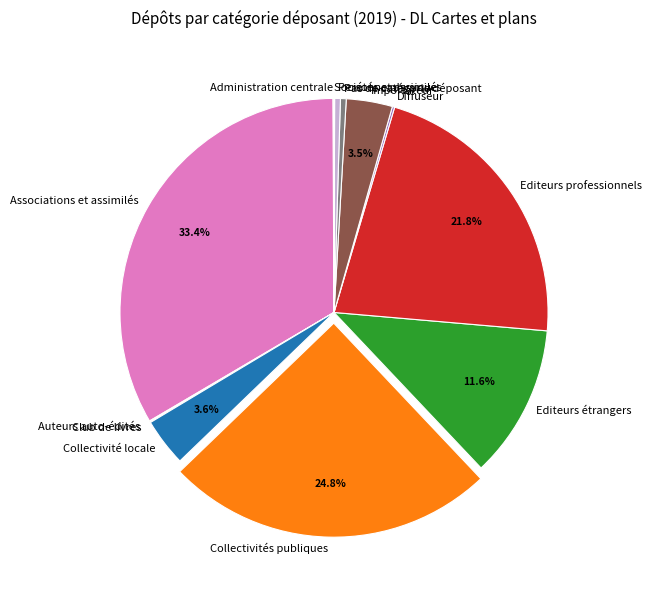

Which category has the biggest portion of the pie?

Associations et assimilés